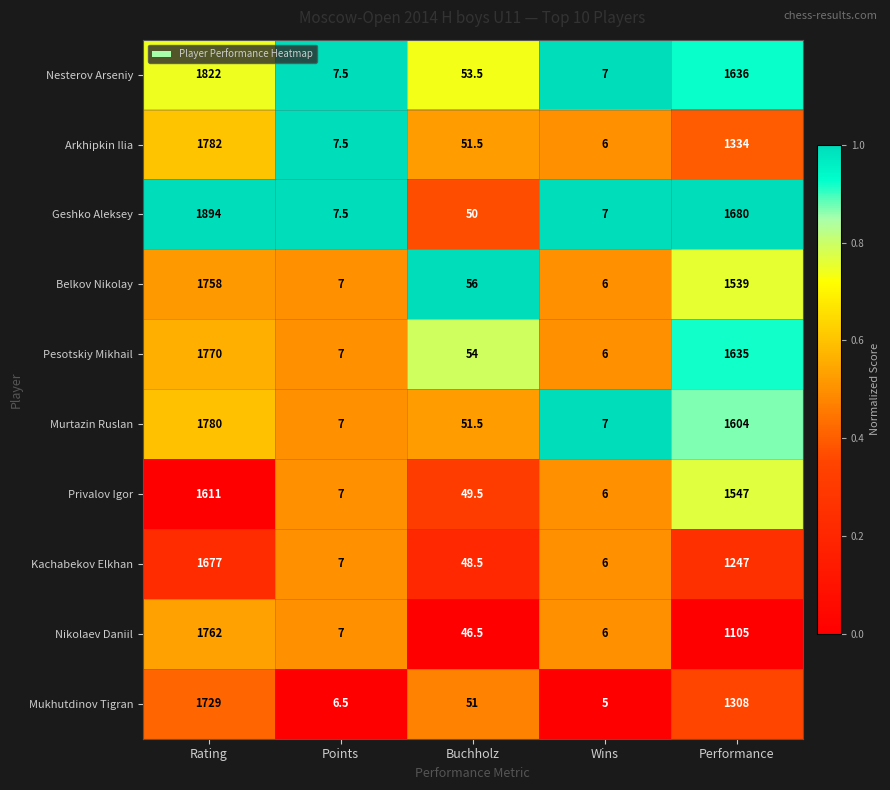

List the series in order of their peak value, lowest first.

Privalov Igor, Kachabekov Elkhan, Mukhutdinov Tigran, Belkov Nikolay, Nikolaev Daniil, Pesotskiy Mikhail, Murtazin Ruslan, Arkhipkin Ilia, Nesterov Arseniy, Geshko Aleksey